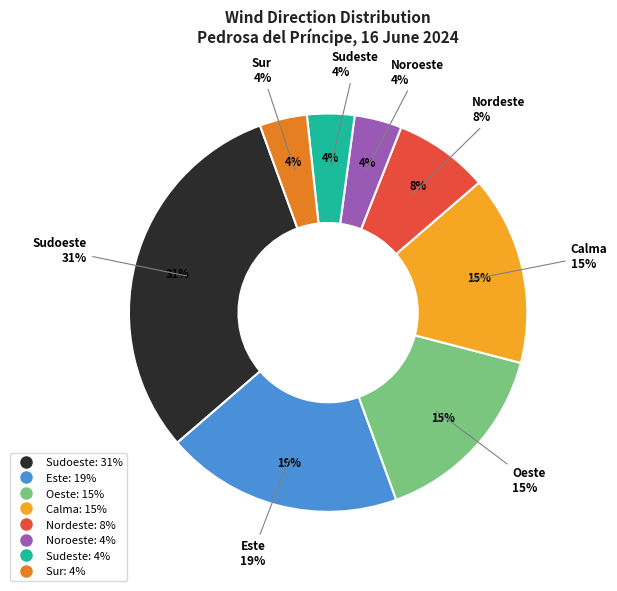

What is the total percentage of Sudeste and Oeste?

19.2%